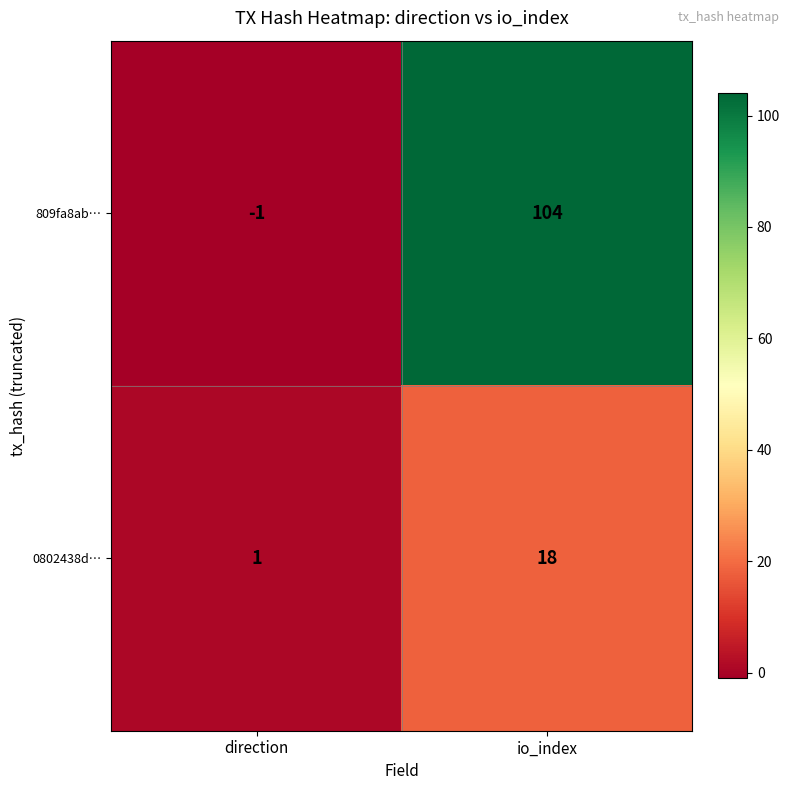

Is it true that 809fa8ab… equals 104 at io_index?

True